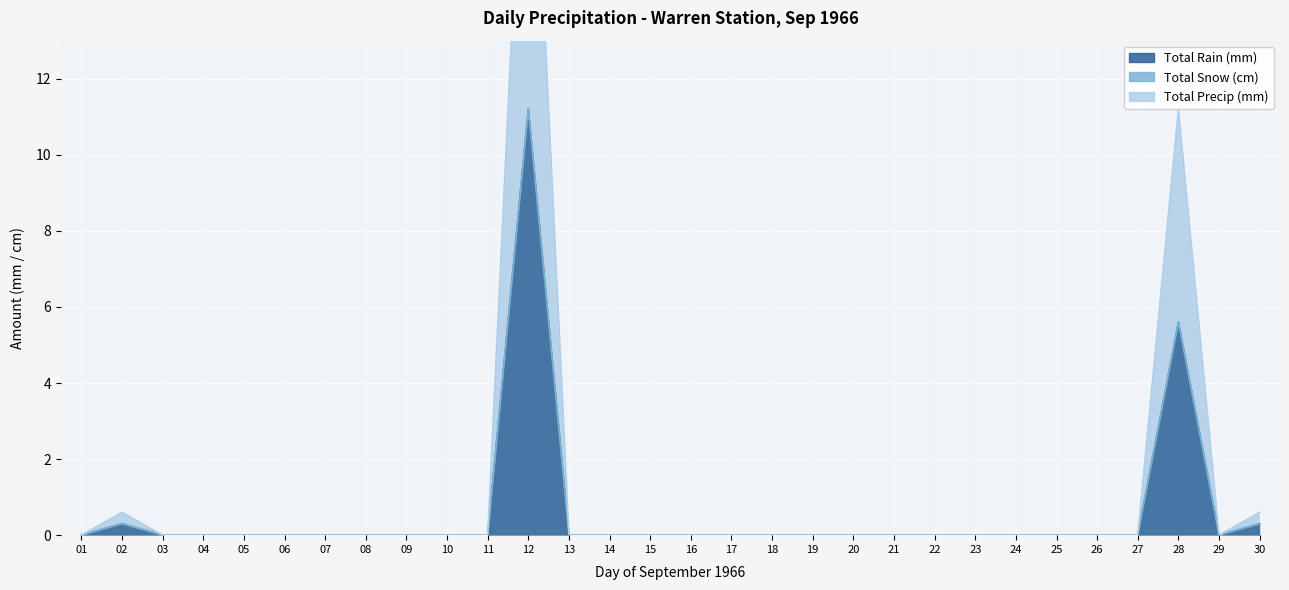

Which category has the lowest value in the Total Rain (mm) series?

01